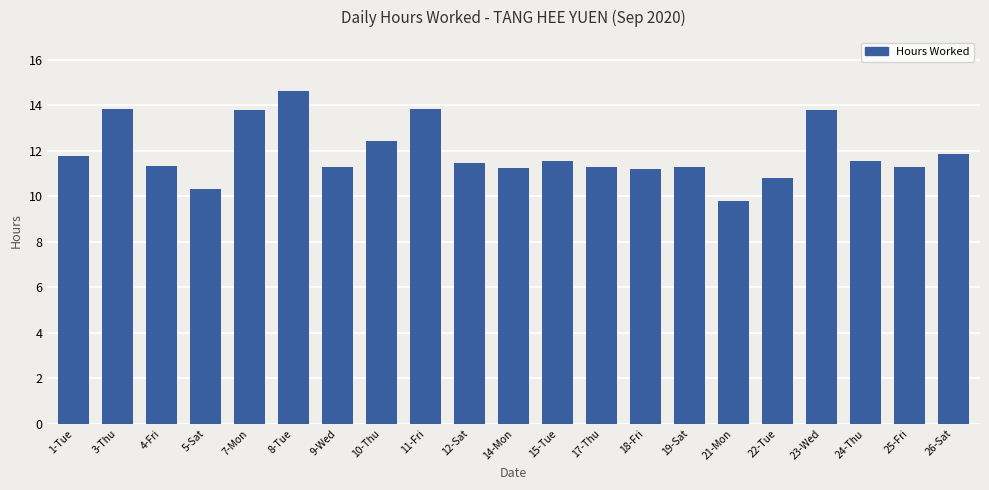

What is the label of the 12th bar from the left?

15-Tue